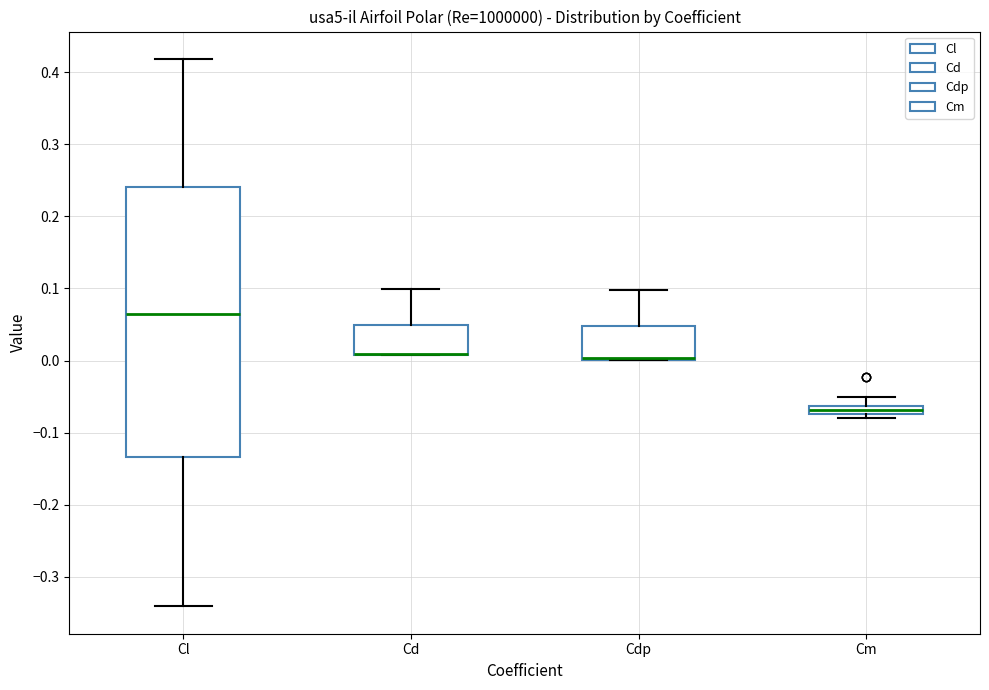

Where is the upper edge of the box for Cd on the y-axis? The values are not printed on the chart, so give them approximately, as read against the axis.

0.05